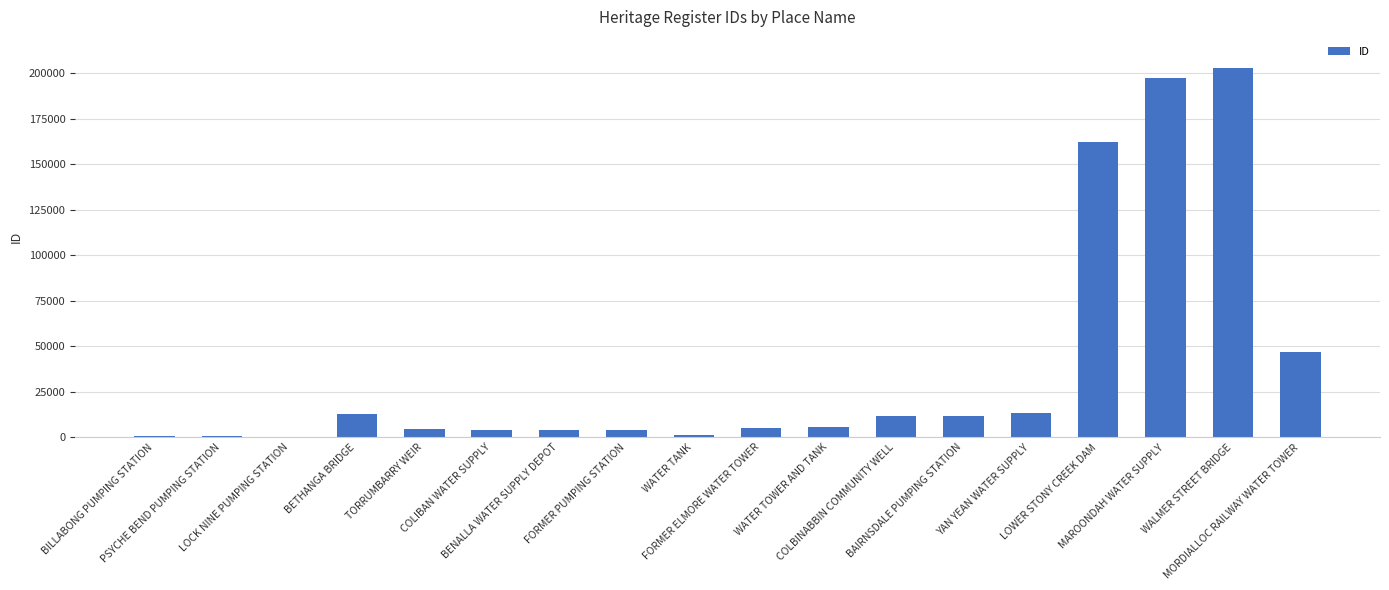

At which label is the value closest to 101581?

MORDIALLOC RAILWAY WATER TOWER